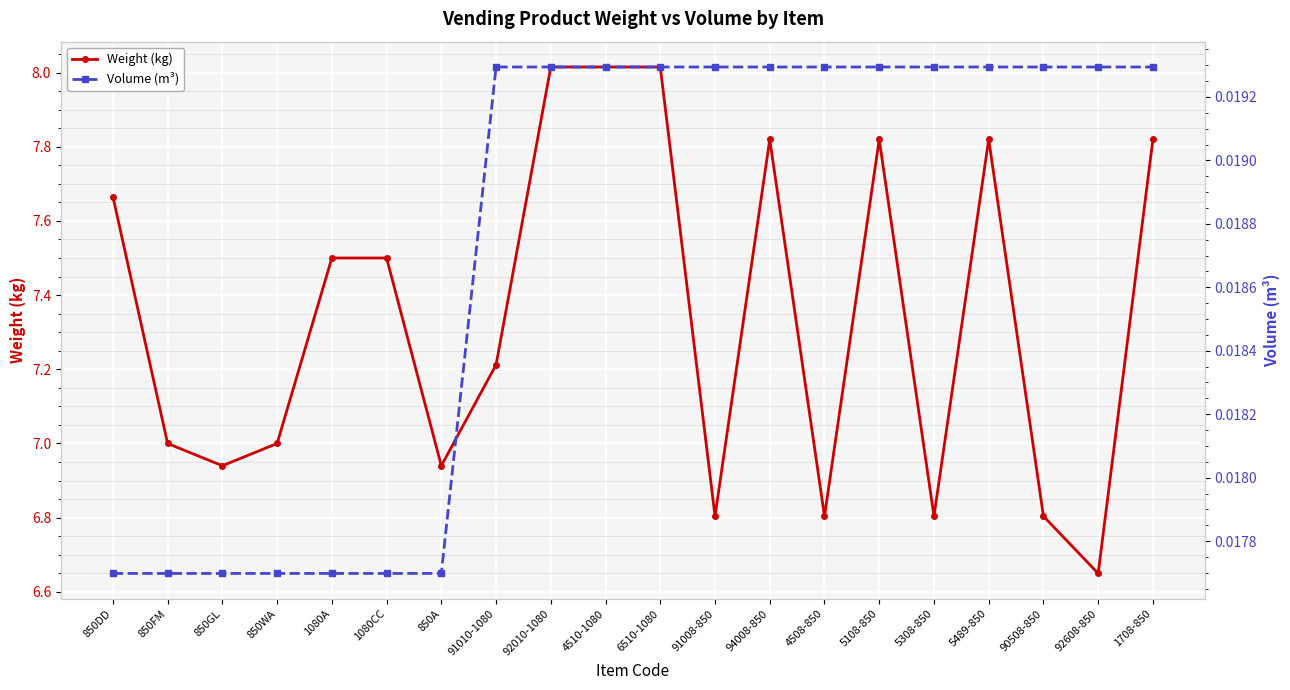

Reading right to left, list all the values displayed in this chart.

Weight (kg): 1708-850=7.8	92608-850=6.6	90508-850=6.8	5489-850=7.8	5308-850=6.8	5108-850=7.8	4508-850=6.8	94008-850=7.8	91008-850=6.8	6510-1080=8.0	4510-1080=8.0	92010-1080=8.0	91010-1080=7.2	850A=6.9	1080CC=7.5	1080A=7.5	850WA=7.0	850GL=6.9	850FM=7.0	850DD=7.7
Volume (m³): 1708-850=0.0	92608-850=0.0	90508-850=0.0	5489-850=0.0	5308-850=0.0	5108-850=0.0	4508-850=0.0	94008-850=0.0	91008-850=0.0	6510-1080=0.0	4510-1080=0.0	92010-1080=0.0	91010-1080=0.0	850A=0.0	1080CC=0.0	1080A=0.0	850WA=0.0	850GL=0.0	850FM=0.0	850DD=0.0